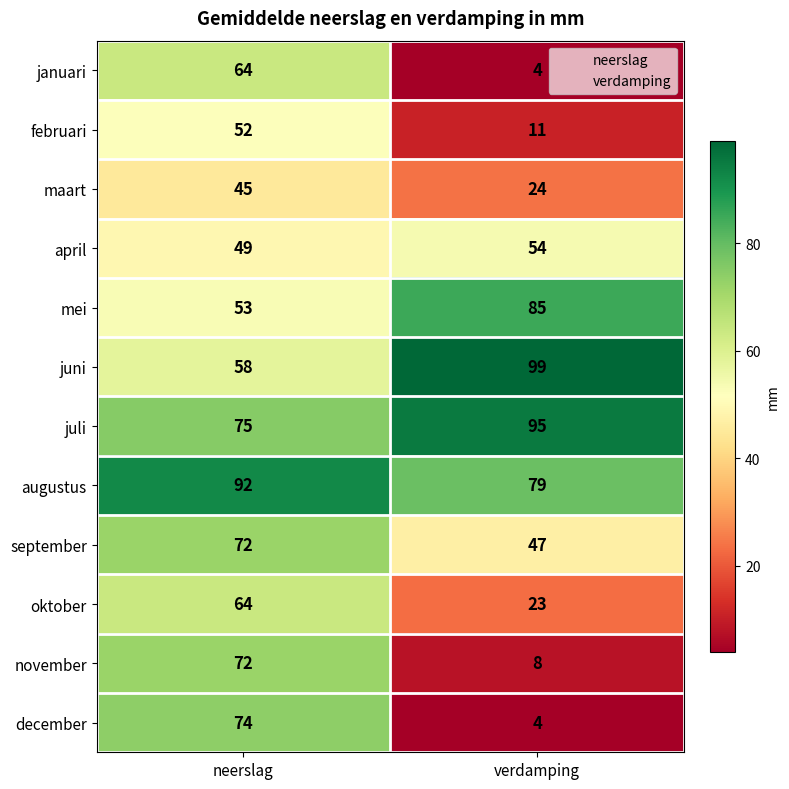

Which series has the largest total across all categories?

augustus